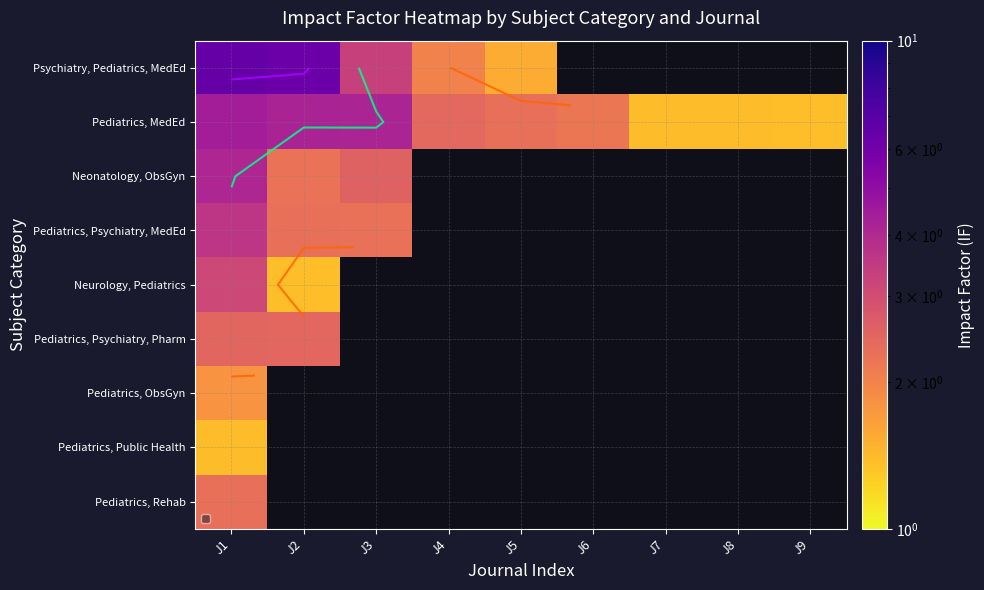

At which label is Pediatrics, Psychiatry, Pharm closest to 2?

J2